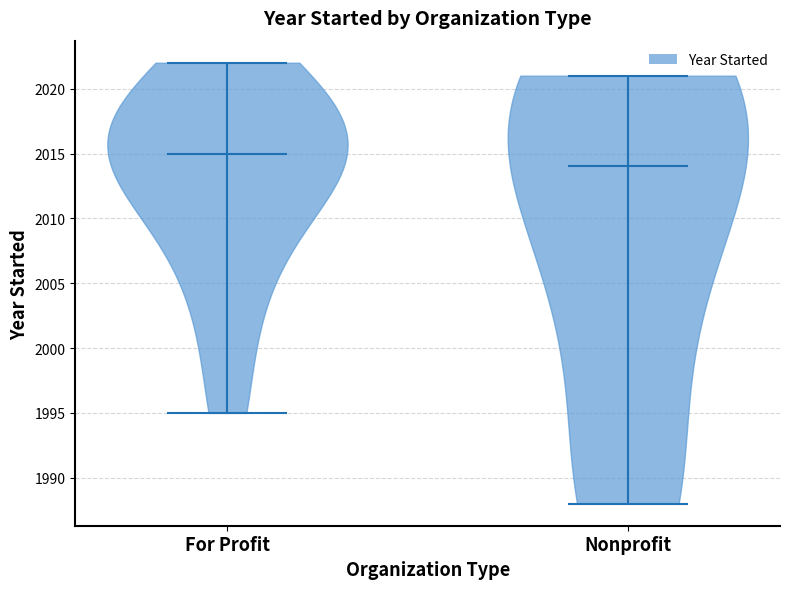

Reading left to right, read every violin against the y-axis: where its median line is, and the lowest and highest points it reaches. The values are not printed on the chart, so give them approximately, as read against the axis.

For Profit: median line 2015, lowest point 1995, highest point 2022
Nonprofit: median line 2014, lowest point 1988, highest point 2021